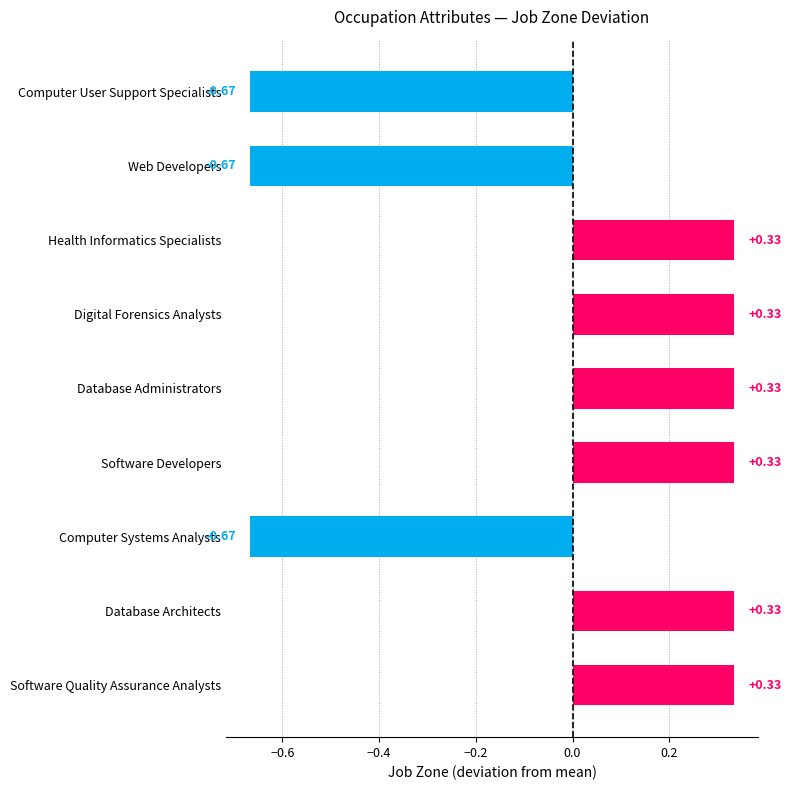

What is the difference between the maximum and minimum values?

1.0